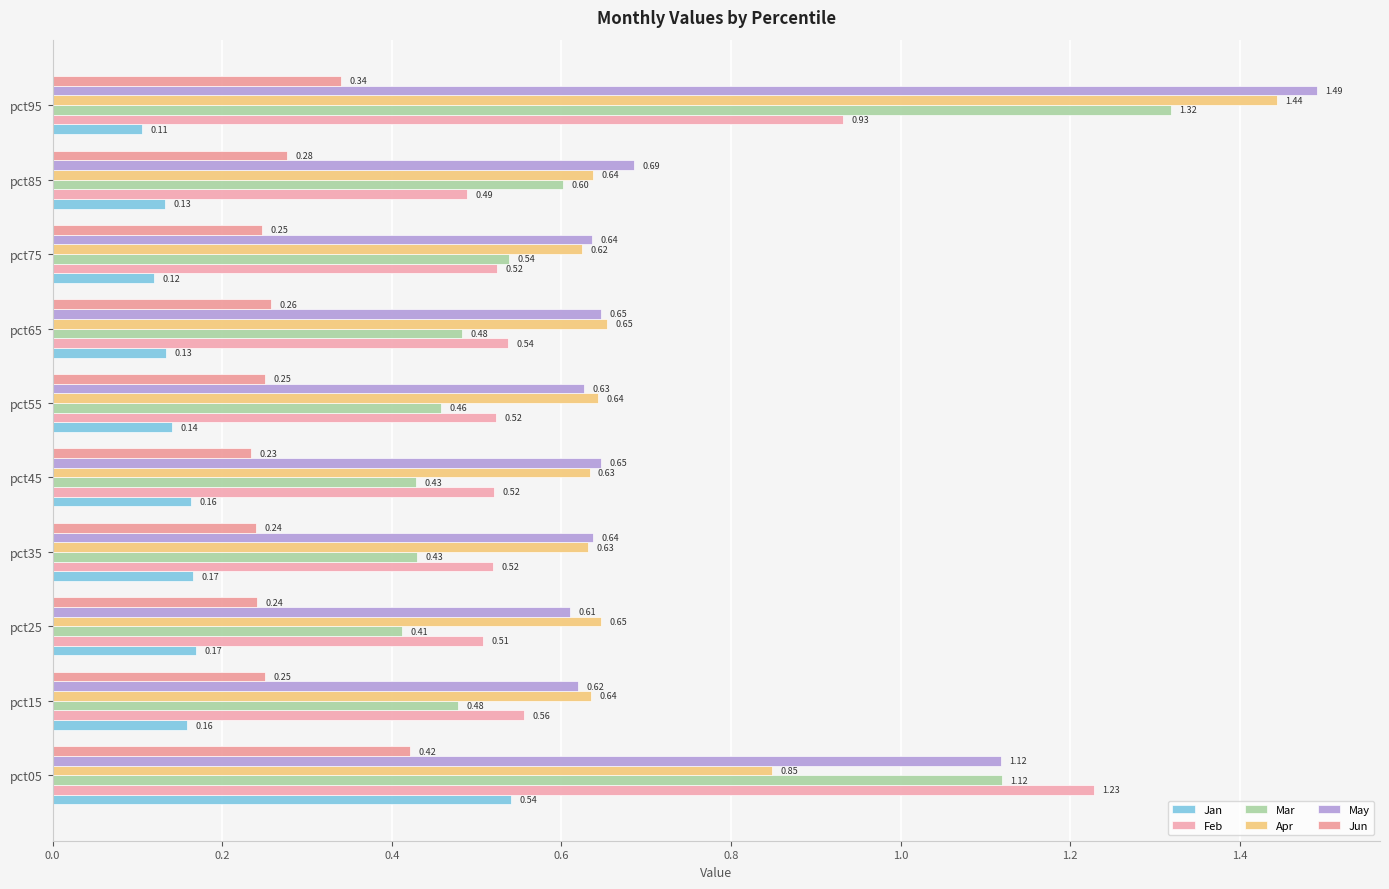

Count the number of data series in this chart.

6